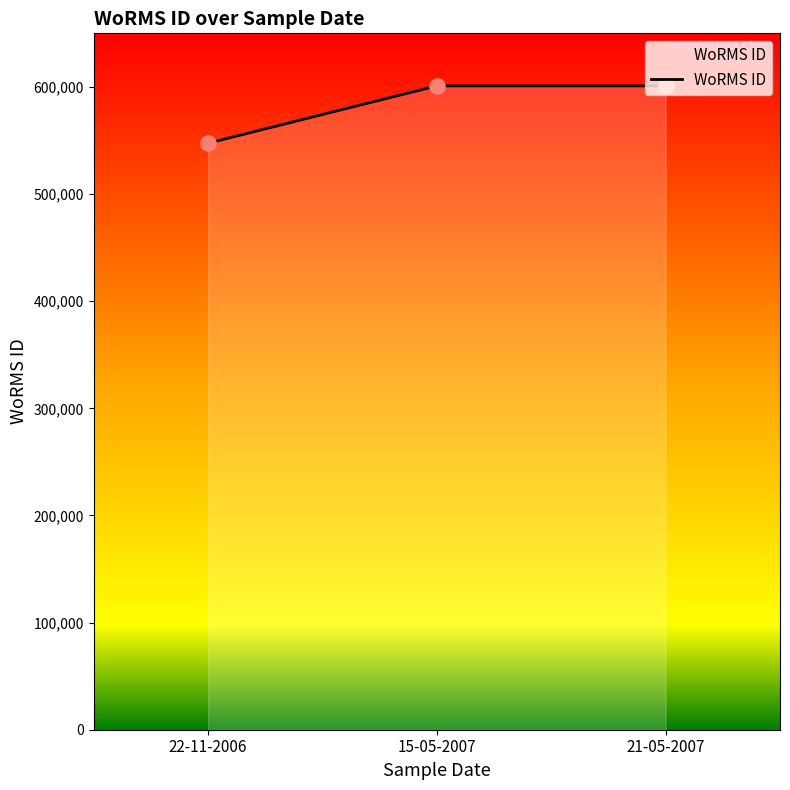

What is the ratio of the value at 22-11-2006 to the value at 15-05-2007?

0.9